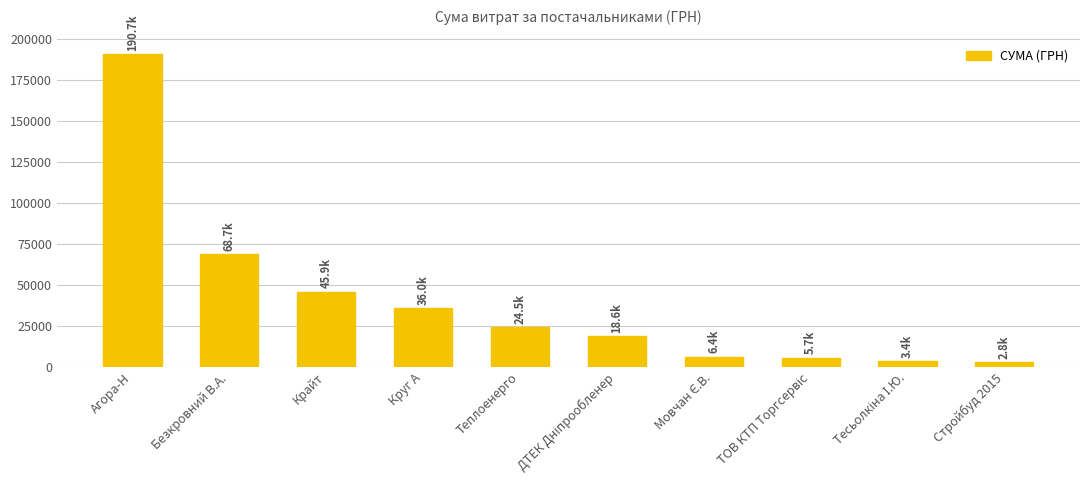

What is the label of the 7th bar from the left?

Мовчан Є.В.